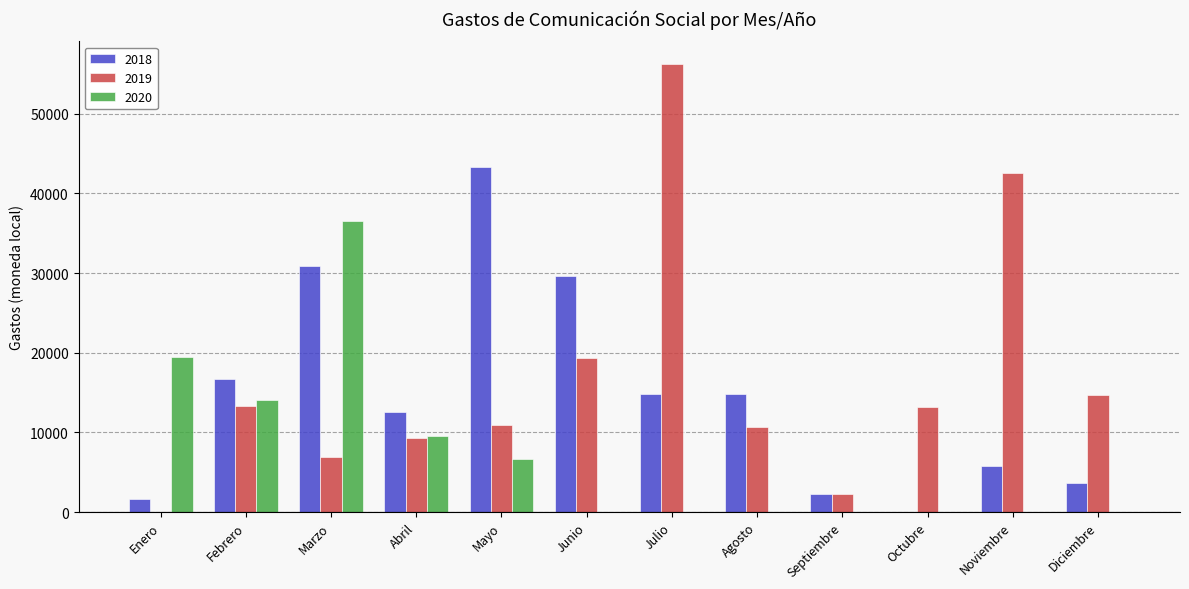

The value of 2018 at Diciembre is 3596.0. True or false?

True